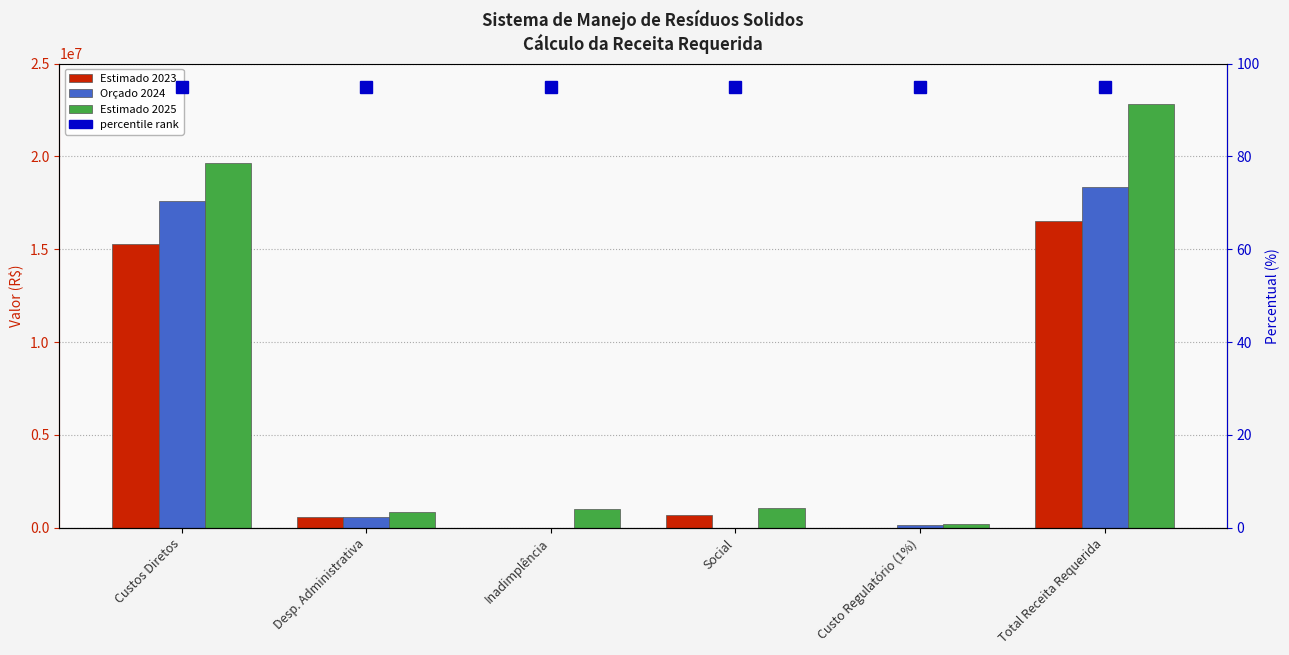

What is the difference between the second highest and second lowest values in the Orçado 2024 series?

17588066.2